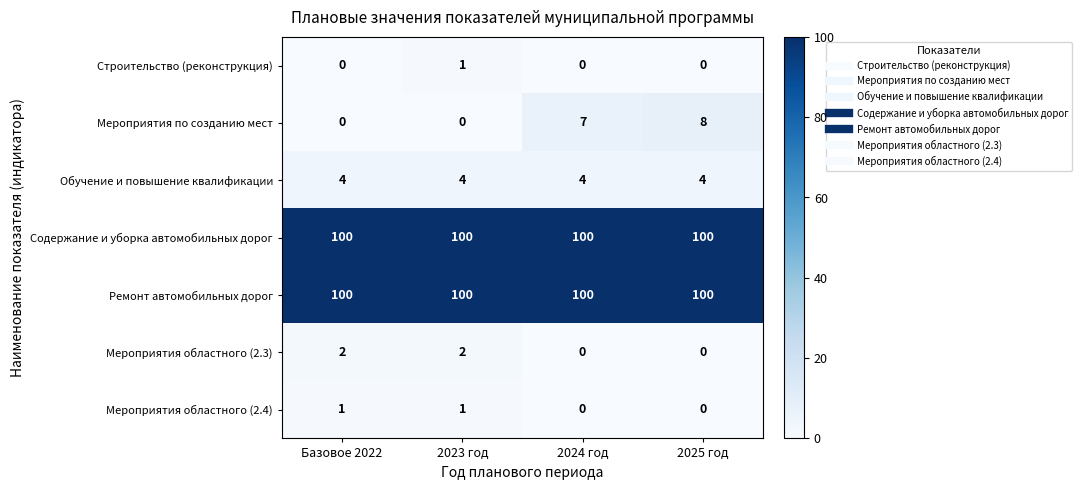

Reading left to right, what are all the values shown in this chart?

Строительство (реконструкция): 0	1	0	0
Мероприятия по созданию мест: 0	0	7	8
Обучение и повышение квалификации: 4	4	4	4
Содержание и уборка автомобильных дорог: 100	100	100	100
Ремонт автомобильных дорог: 100	100	100	100
Мероприятия областного (2.3): 2	2	0	0
Мероприятия областного (2.4): 1	1	0	0